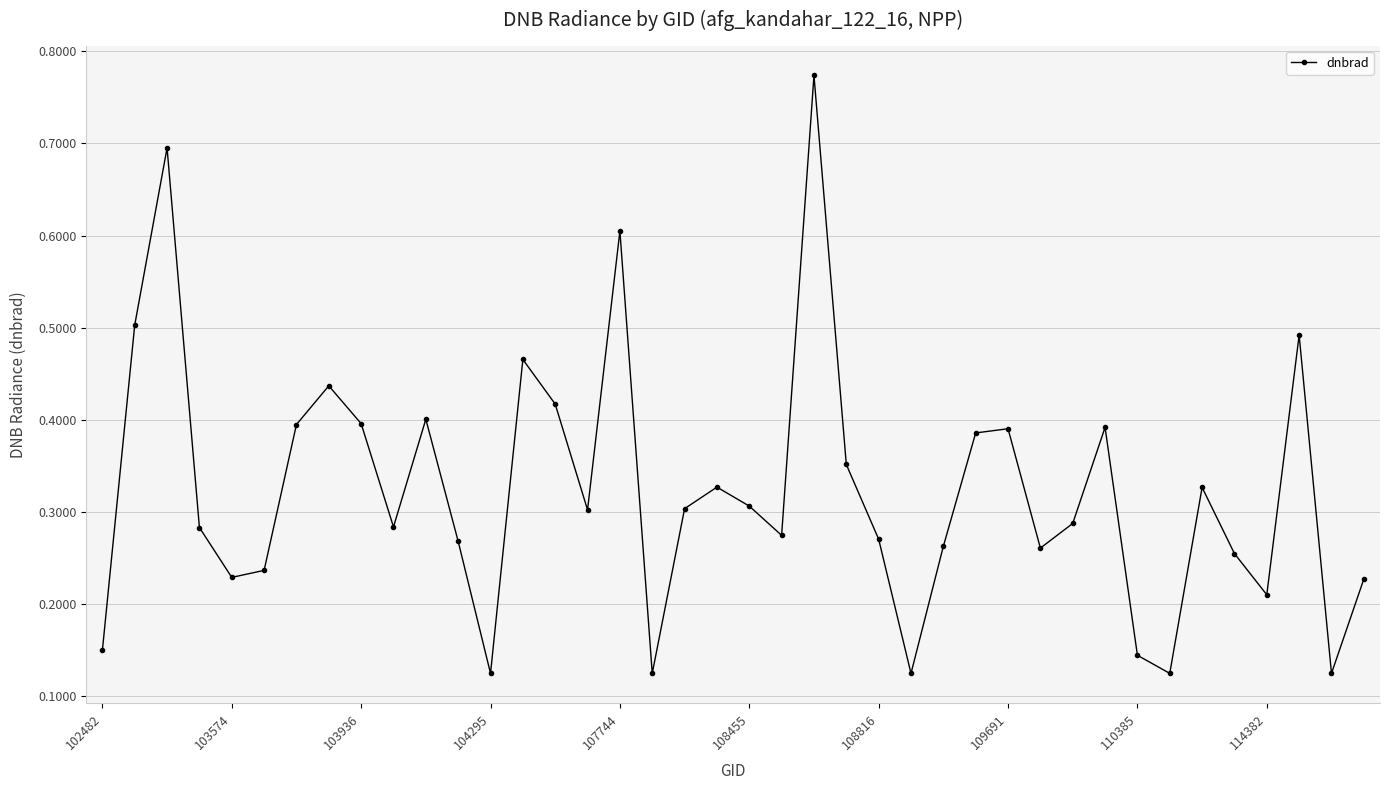

What is the difference between the maximum and minimum values?

0.6